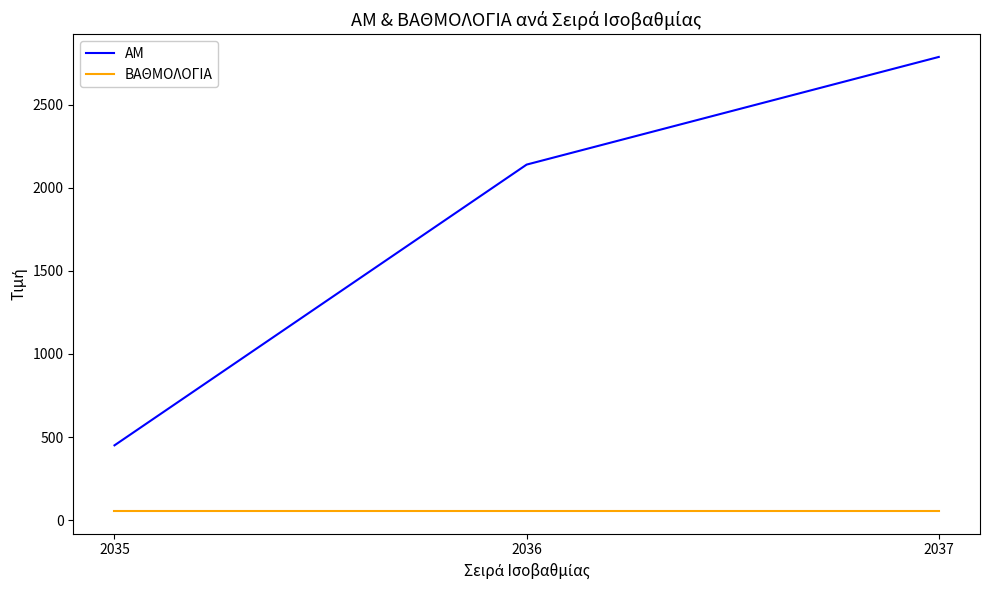

At how many categories does at least one series exceed 2009?

2